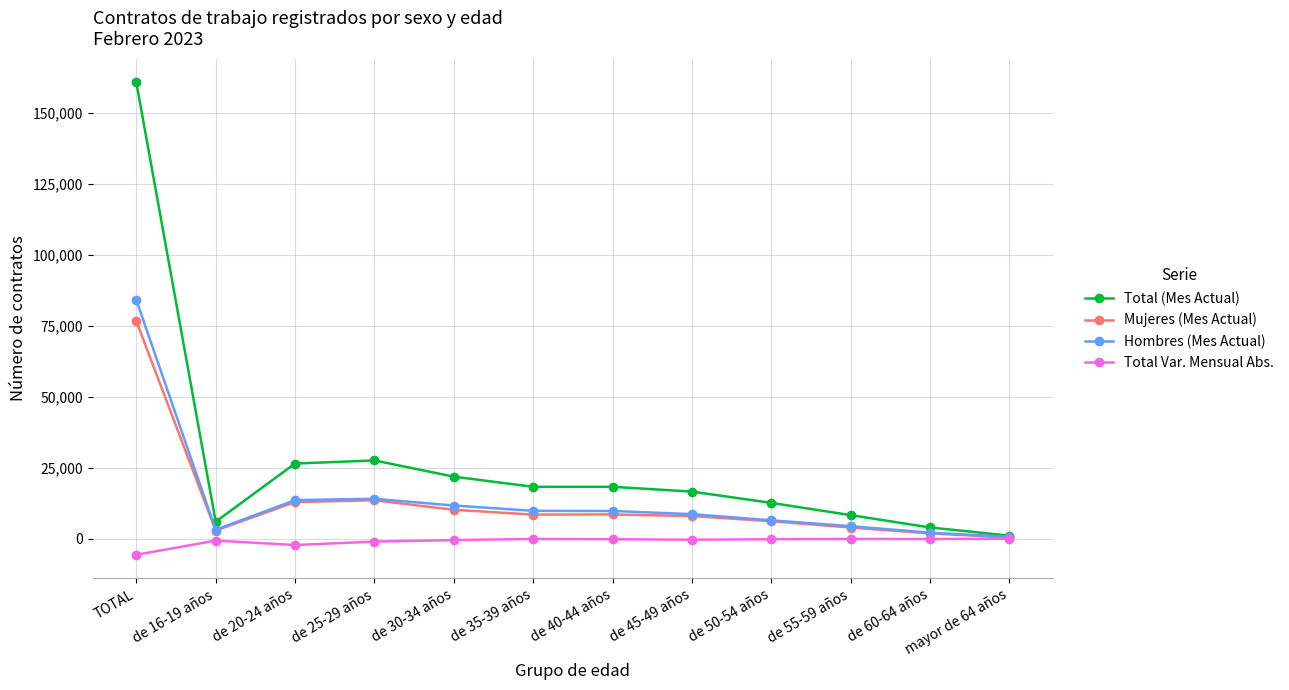

What is the label of the 3rd point from the right?

de 55-59 años